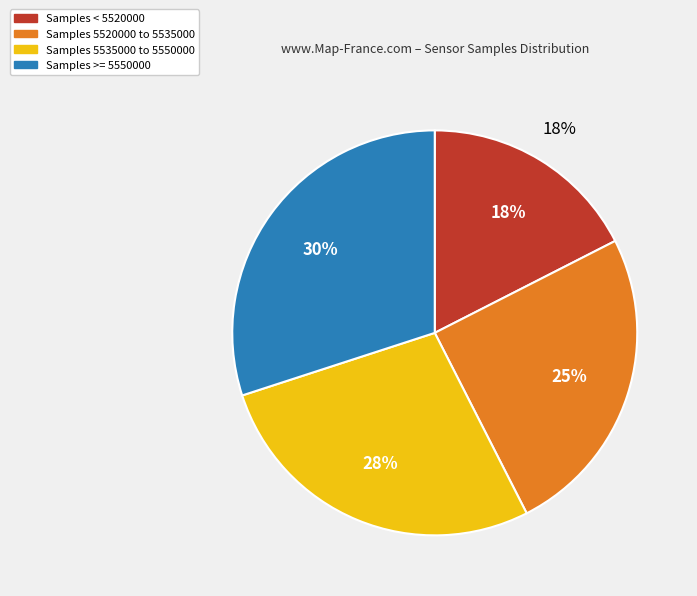

True or false: 10 accounts for 14% of the total.

False